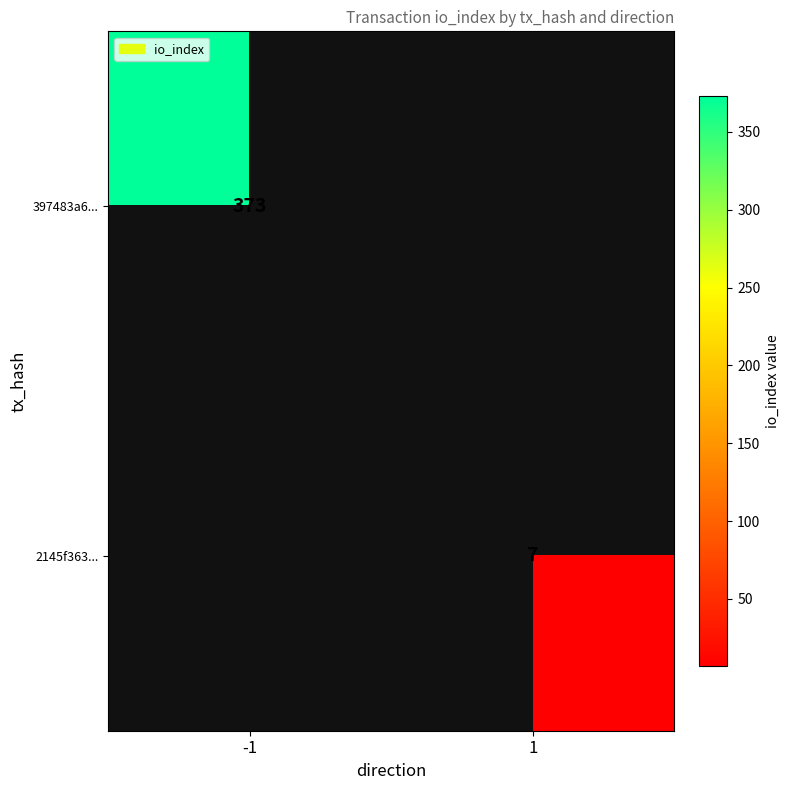

The 397483a6... series shows 182.1 at -1. True or false?

False